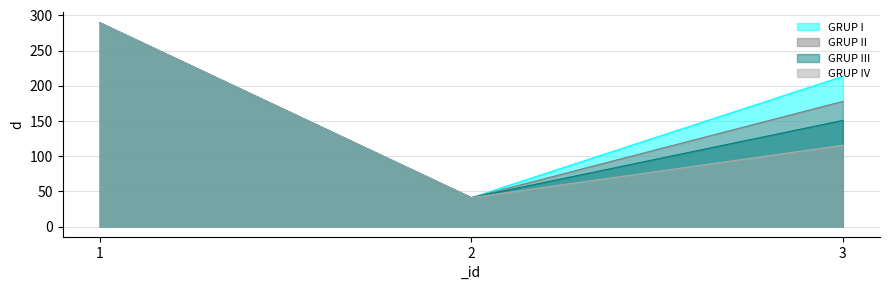

Reading right to left, what are all the values shown in this chart?

GRUP I: 213.4	41.0	289.7
GRUP II: 177.8	41.0	289.7
GRUP III: 150.8	41.0	289.7
GRUP IV: 115.5	41.0	289.7